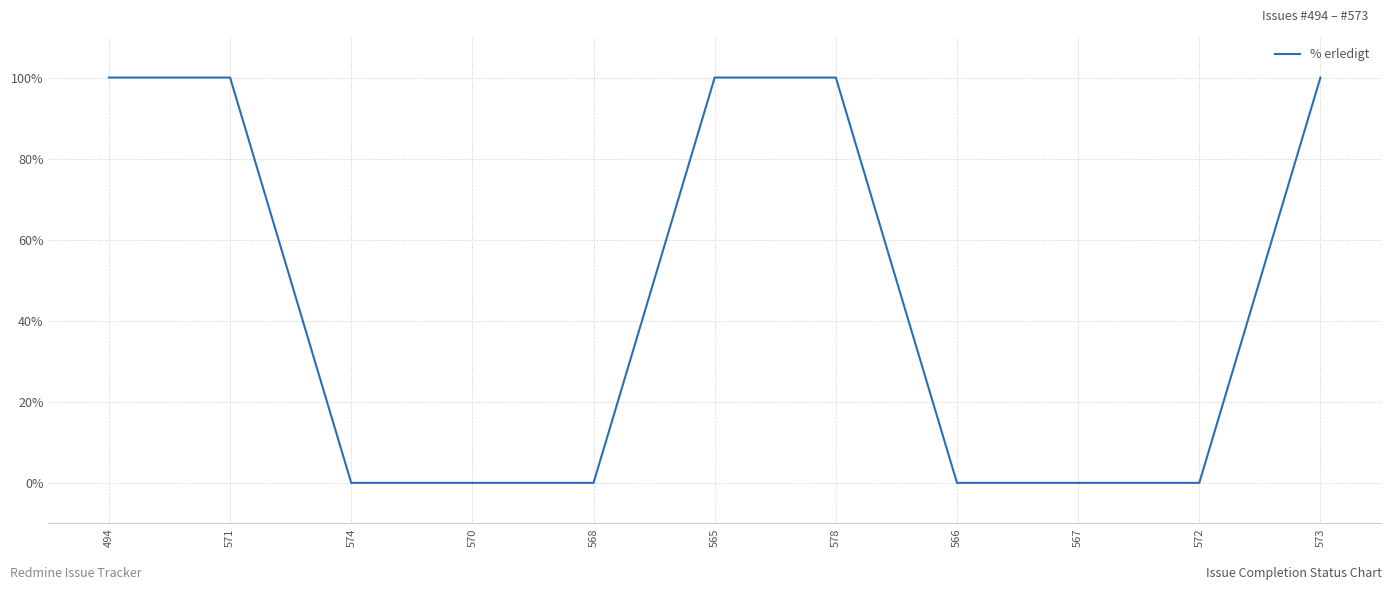

How many lines are shown in the chart?

1